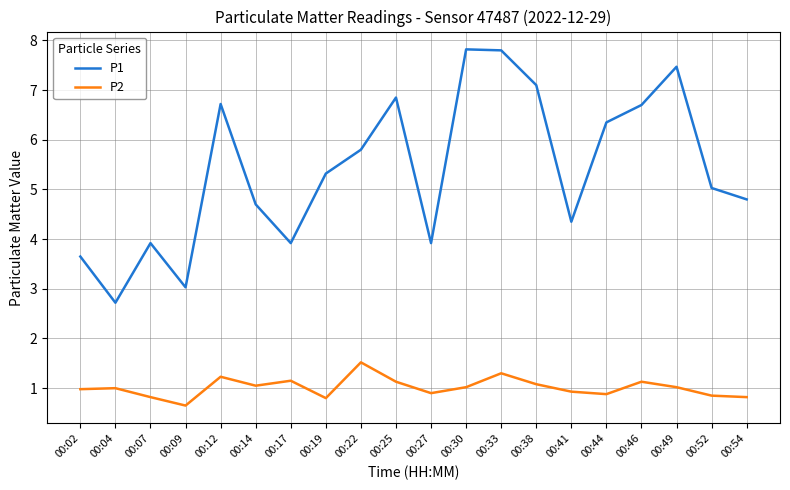

What is the minimum value shown in the chart?

0.7